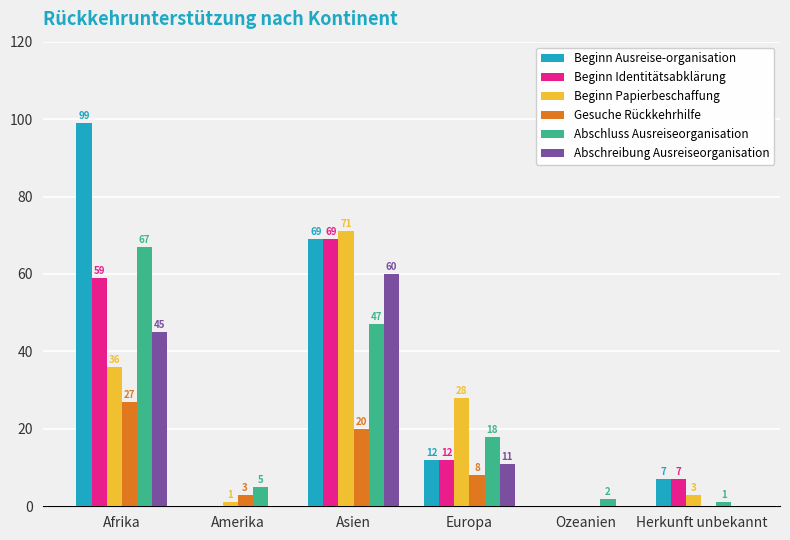

Which series changed the most between Europa and Ozeanien?

Beginn Papierbeschaffung